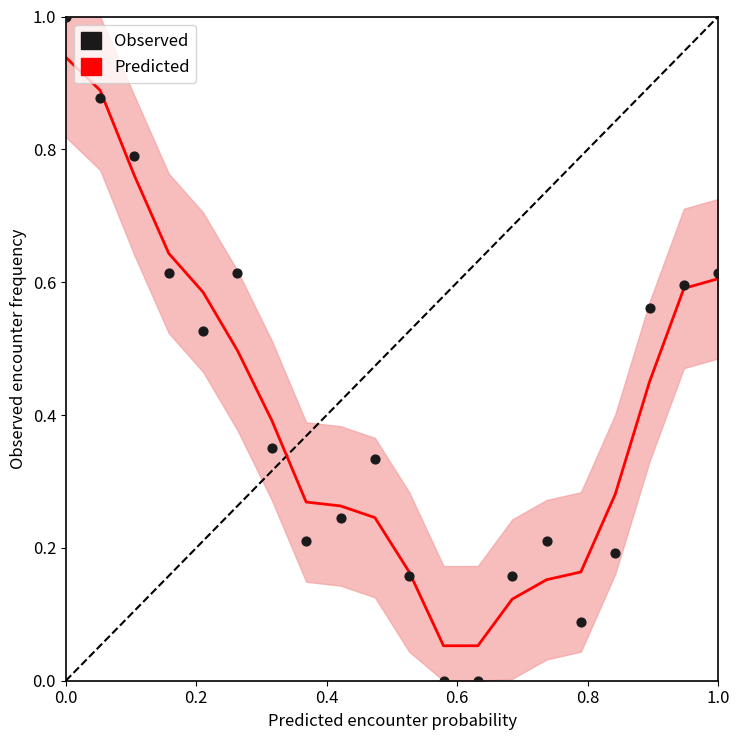

Which series has the widest spread of Y values?

Observed